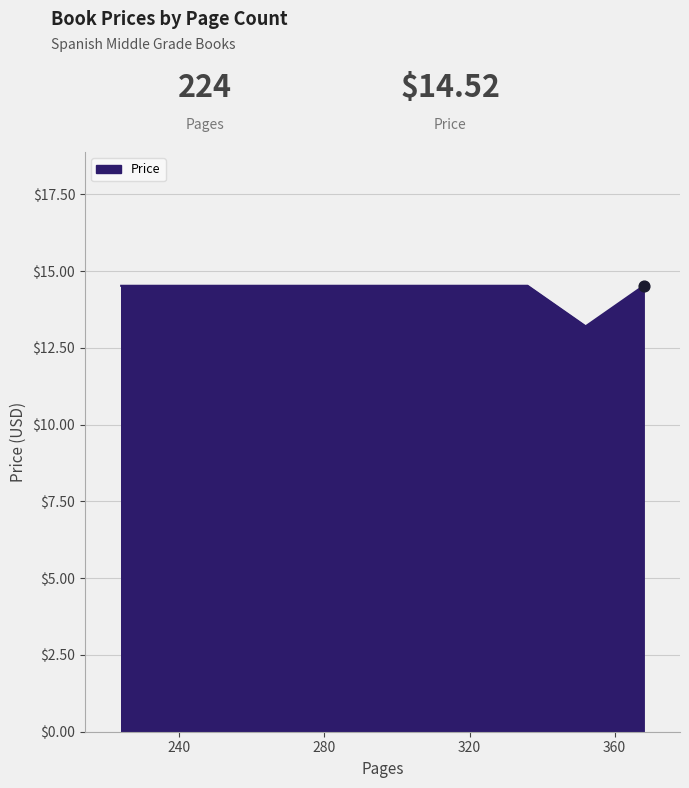

Between 368 and 272, which is larger?

368